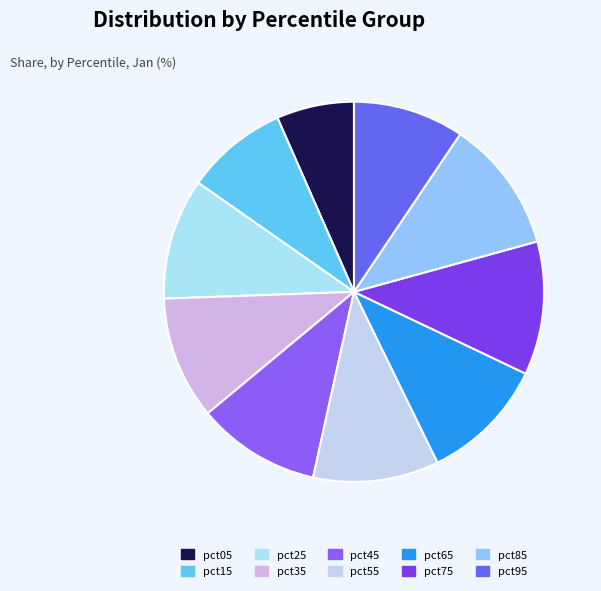

Which category has the smallest portion of the pie?

pct05